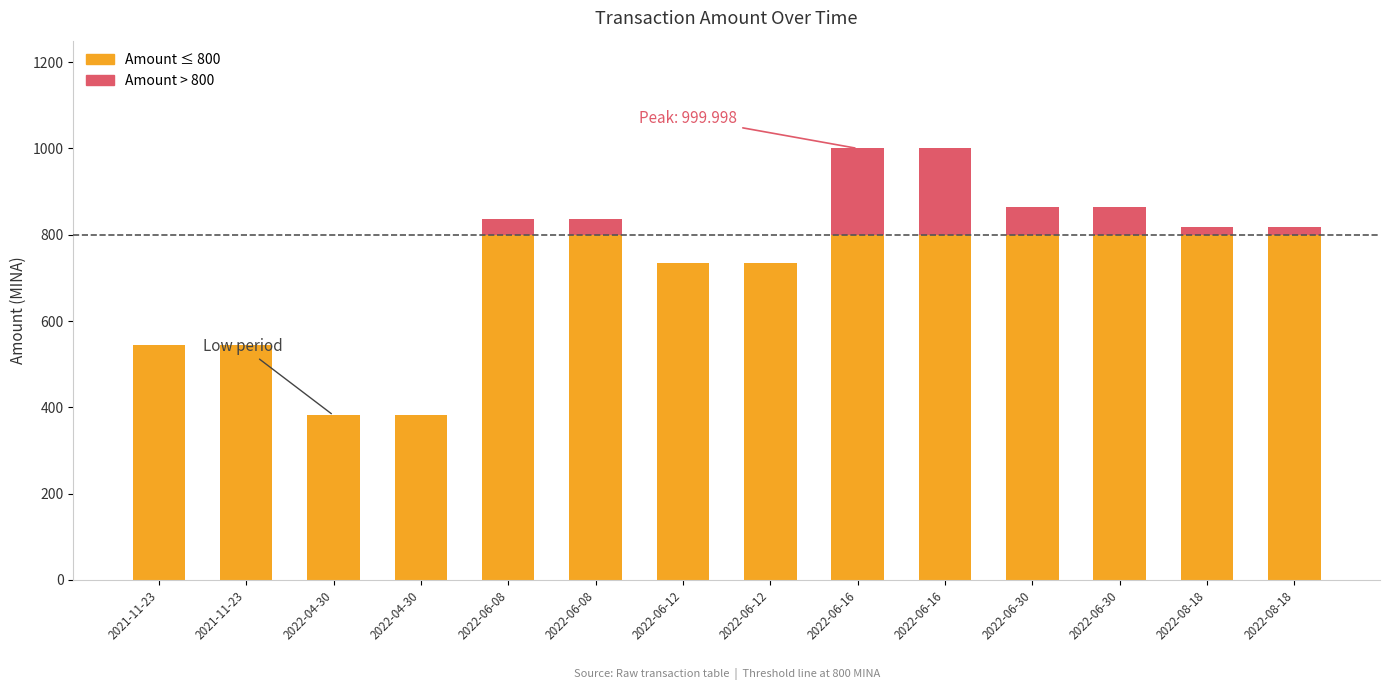

Reading left to right, extract all data points from this chart.

544.6	543.6	381.4	381.4	836.3	836.3	735.5	735.4	1000.0	1000.0	864.1	864.1	818.0	818.0